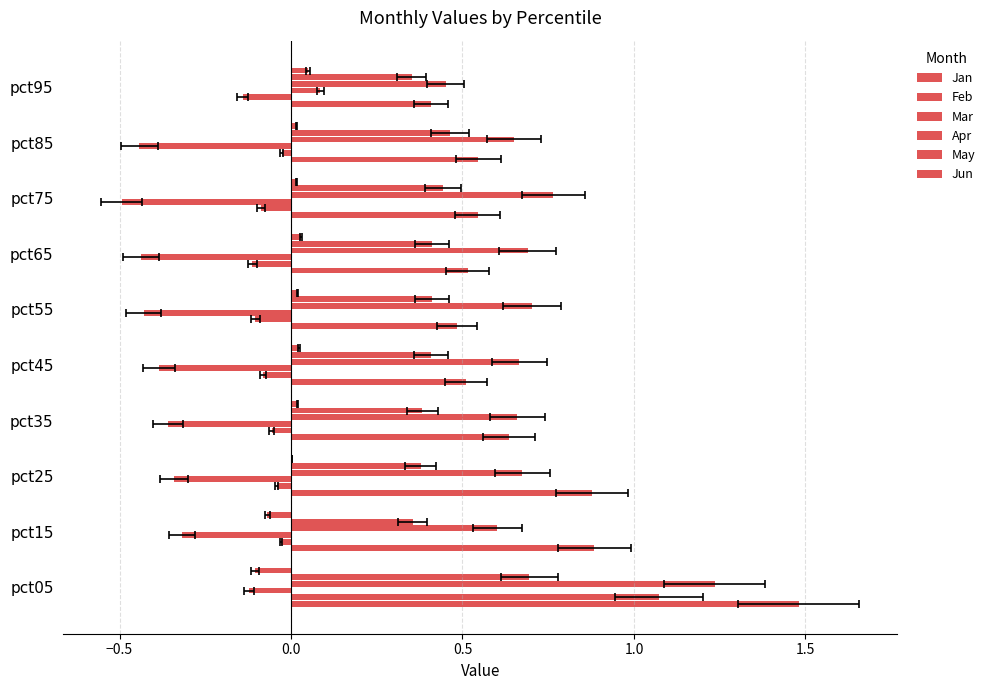

What are all the series names shown in the legend?

Jan, Feb, Mar, Apr, May, Jun